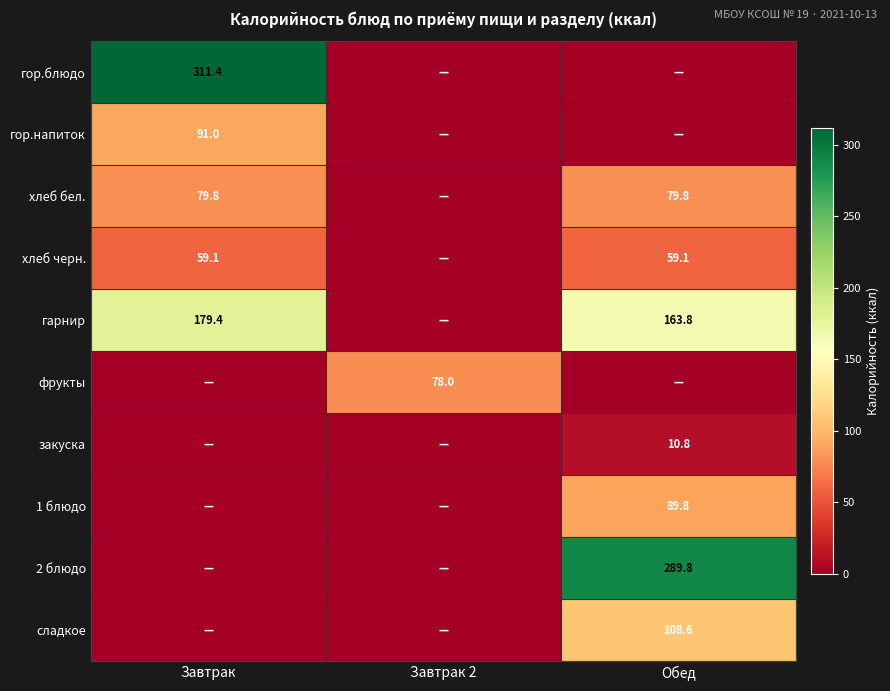

Is it true that 2 блюдо equals 289.8 at Обед?

True